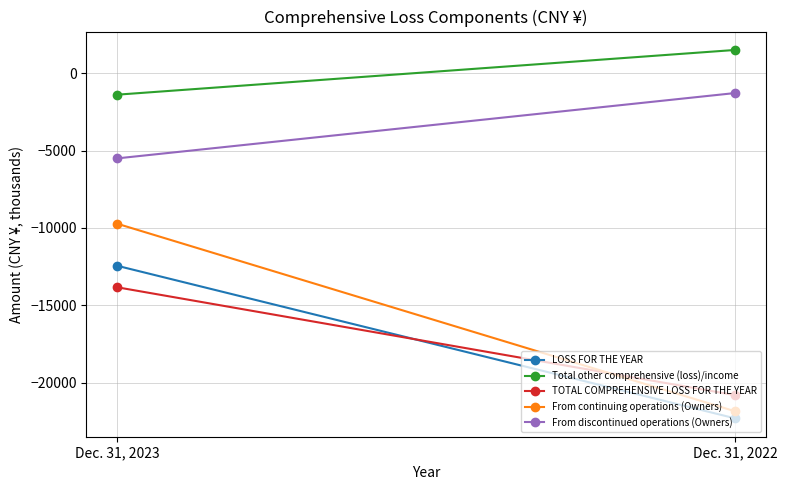

Reading right to left, transcribe all the data shown in this chart.

LOSS FOR THE YEAR: Dec. 31, 2022=-22296	Dec. 31, 2023=-12443
Total other comprehensive (loss)/income: Dec. 31, 2022=1499	Dec. 31, 2023=-1389
TOTAL COMPREHENSIVE LOSS FOR THE YEAR: Dec. 31, 2022=-20797	Dec. 31, 2023=-13832
From continuing operations (Owners): Dec. 31, 2022=-21839	Dec. 31, 2023=-9726
From discontinued operations (Owners): Dec. 31, 2022=-1285	Dec. 31, 2023=-5504